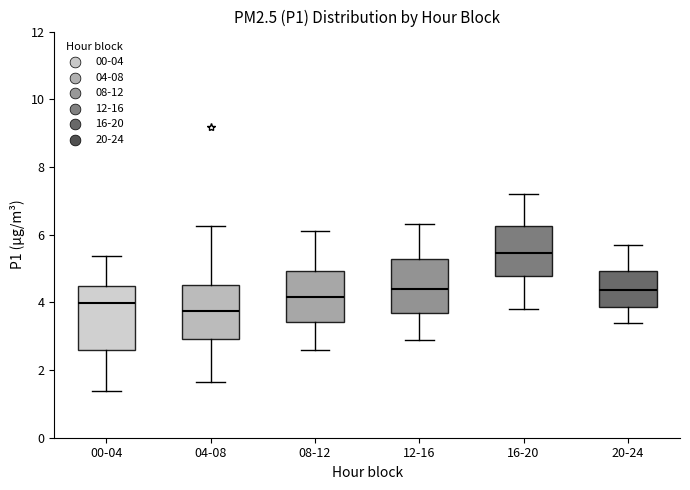

Comparing the boxes themselves (not the whiskers), which one is the tallest?

00-04